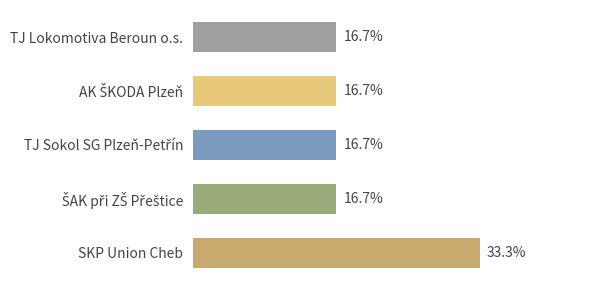

Which has a higher value, ŠAK při ZŠ Přeštice or TJ Sokol SG Plzeň-Petřín?

ŠAK při ZŠ Přeštice